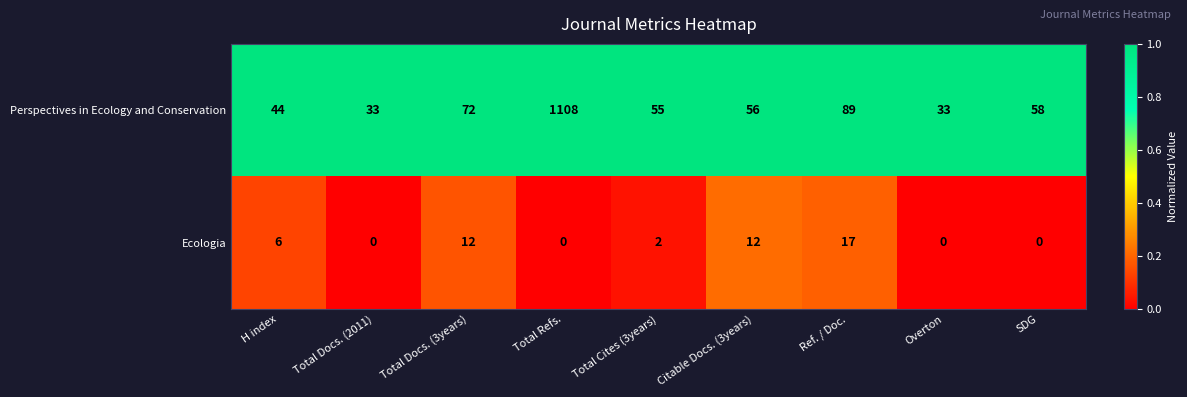

Which series has the largest range (max minus min)?

Perspectives in Ecology and Conservation